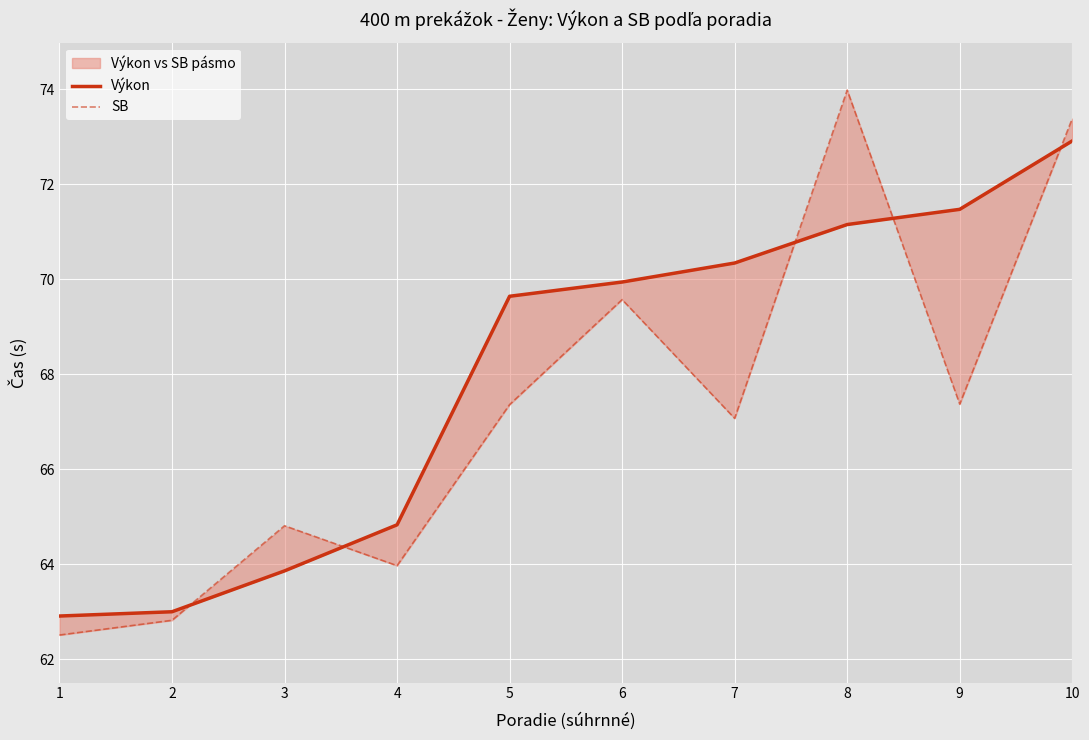

List the series in order of their overall mean, highest first.

Výkon, SB